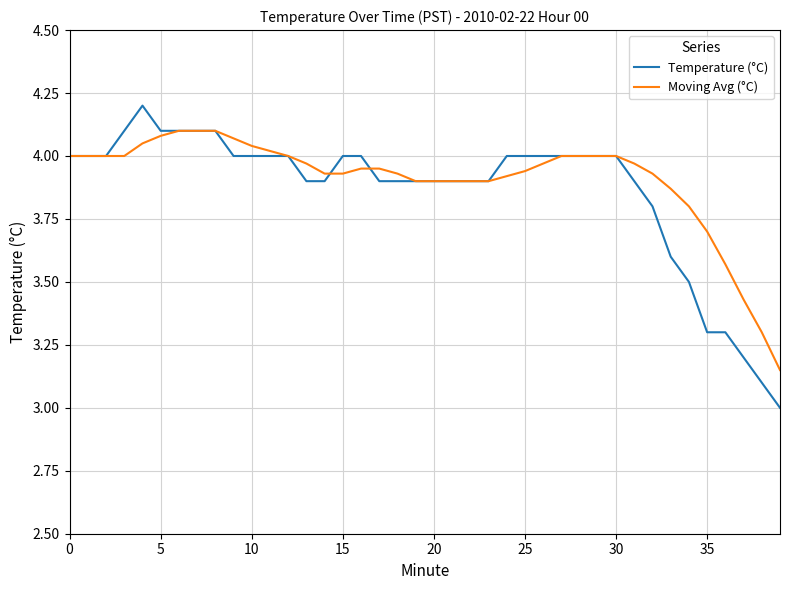

Which series has the widest spread of values?

Temperature (°C)